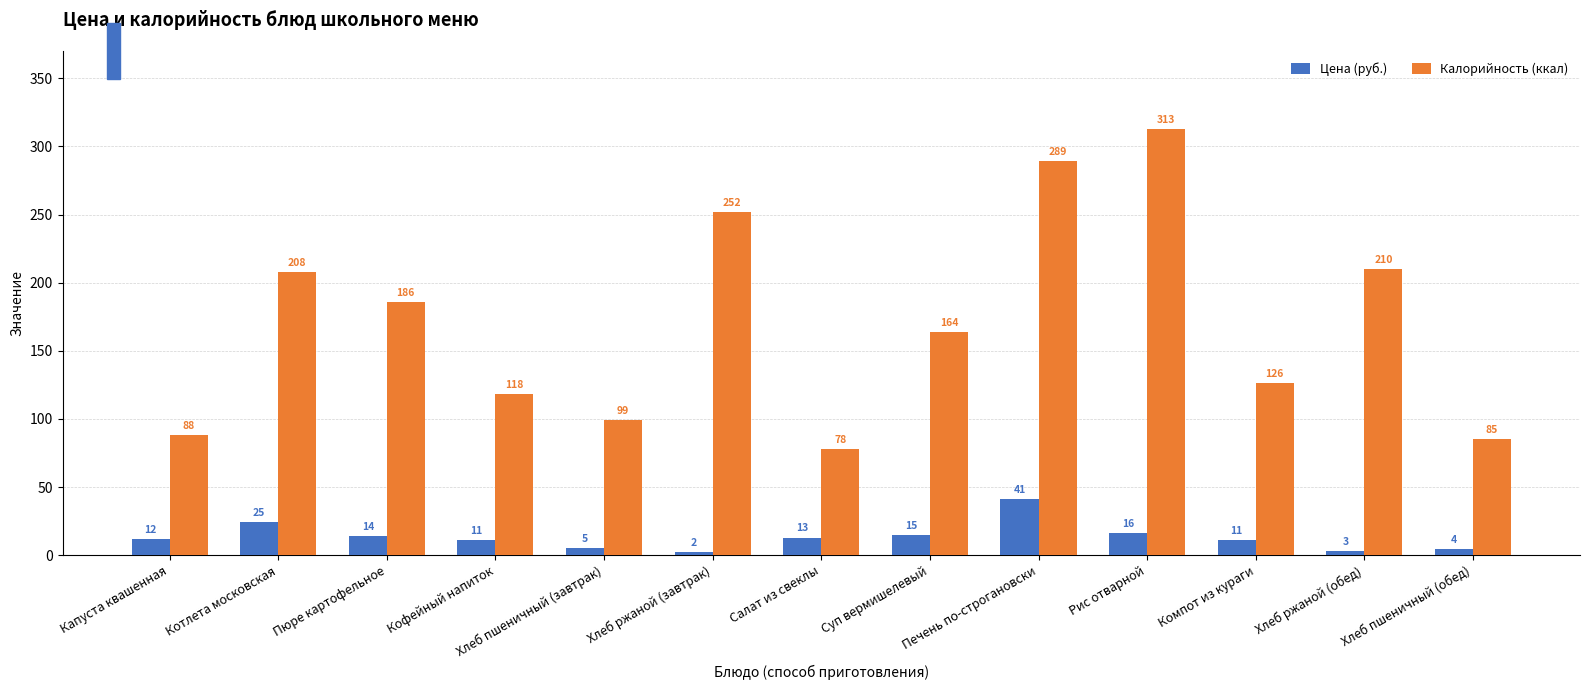

Count the number of data series in this chart.

2